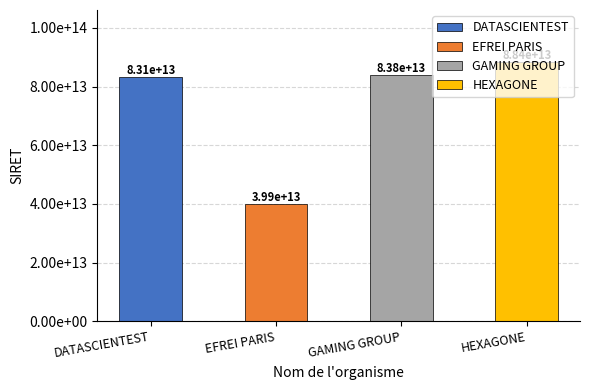

What is the difference between the maximum and second lowest values?

5263473799996